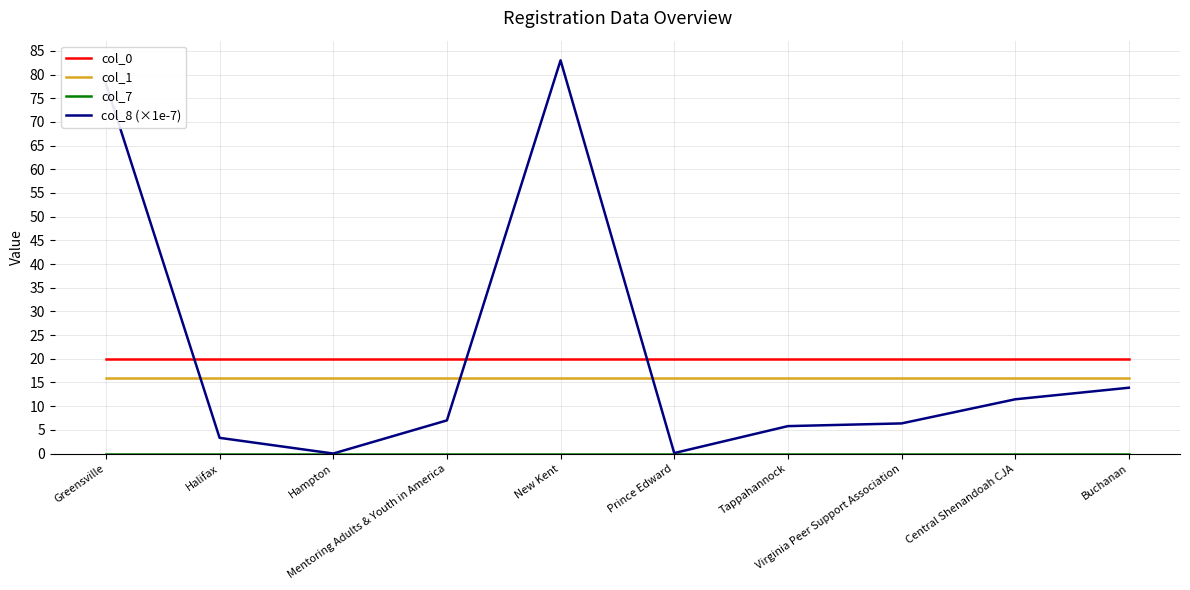

What is the highest value of the col_8 (×1e-7) series?

83.0